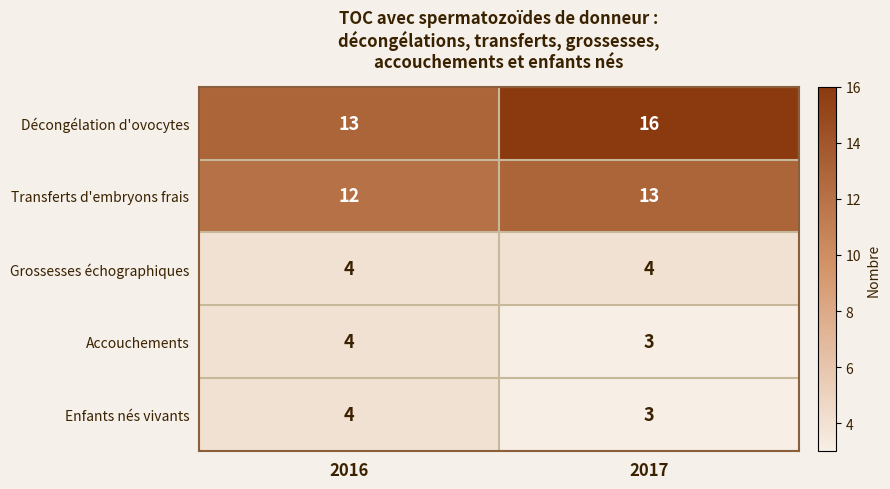

Which category has the lowest value across all series?

2017